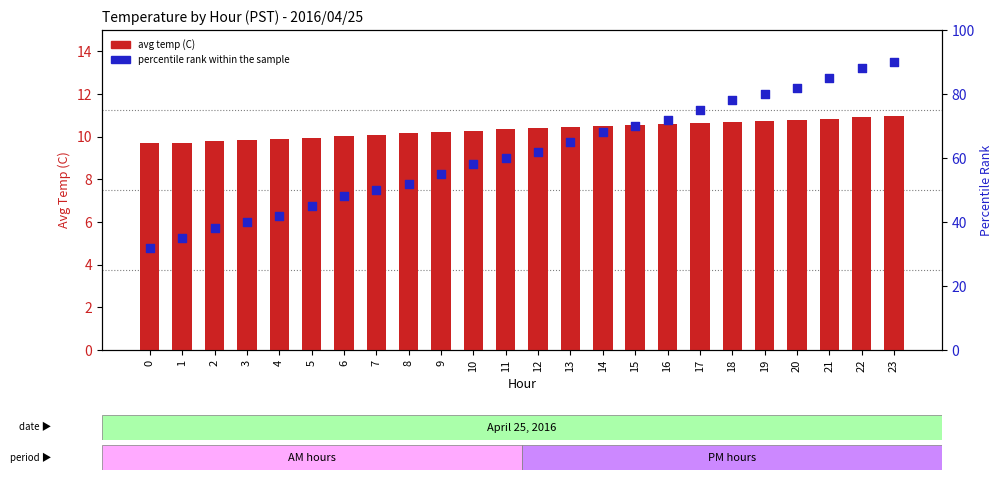

Which series has the widest spread of Y values?

percentile rank within the sample